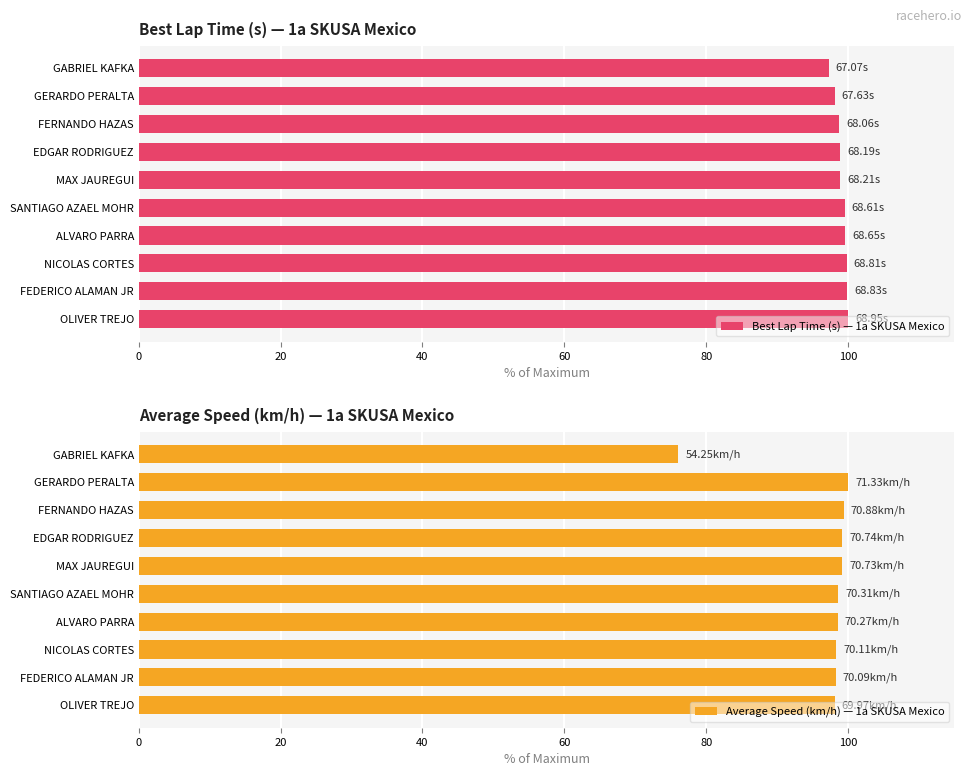

What is the value of the Best Lap Time (s) — 1a SKUSA Mexico bar at the 9th from the left?

99.8